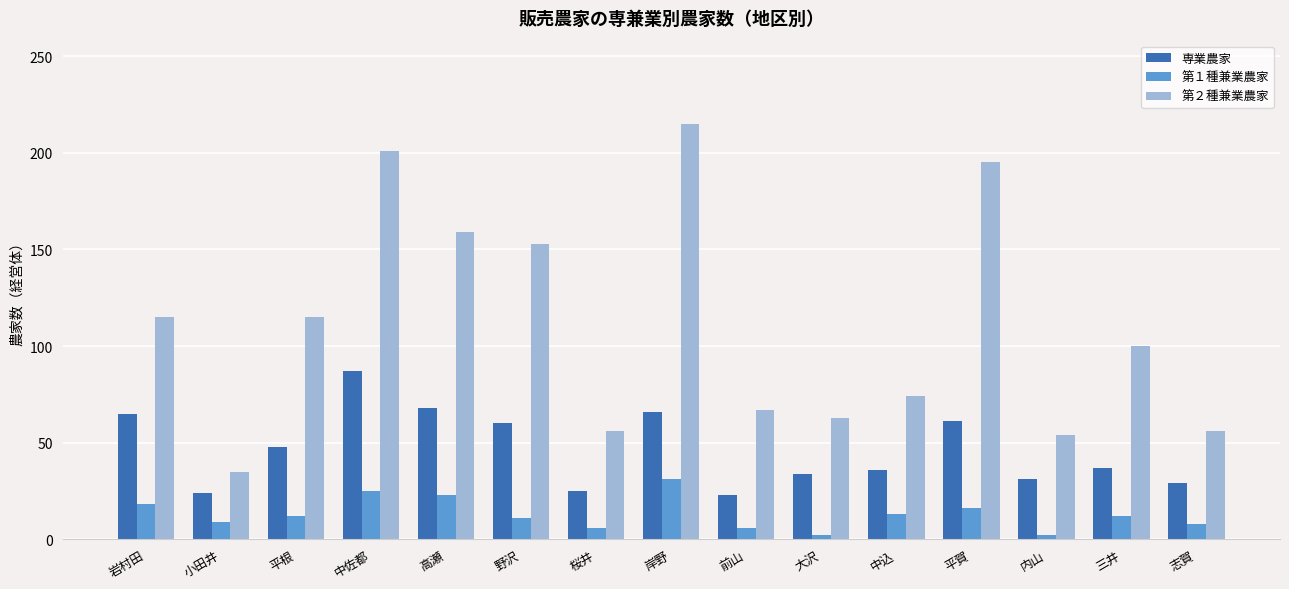

What is the difference between the highest and lowest values at 高瀬?

136